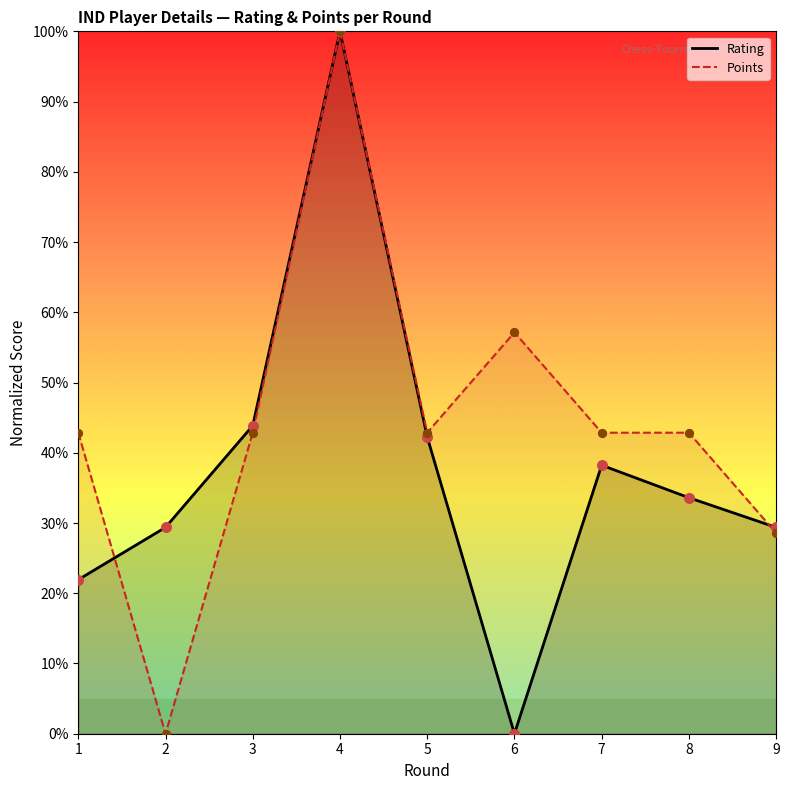

What is the total value across all series at 9?

57.9